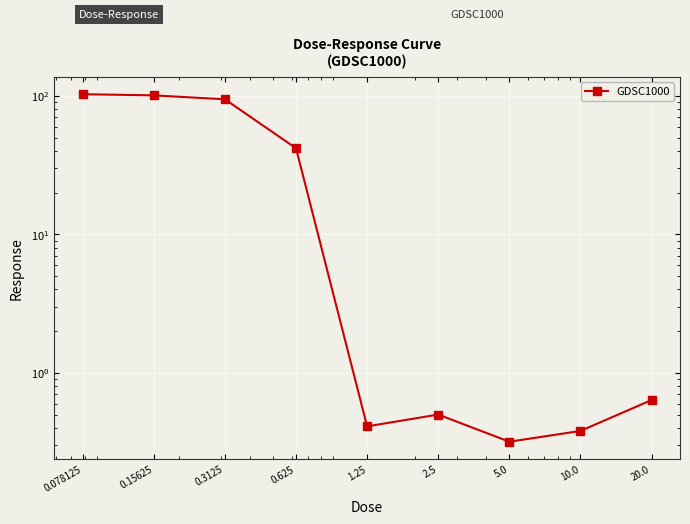

What is the difference between the maximum and minimum values?

102.4